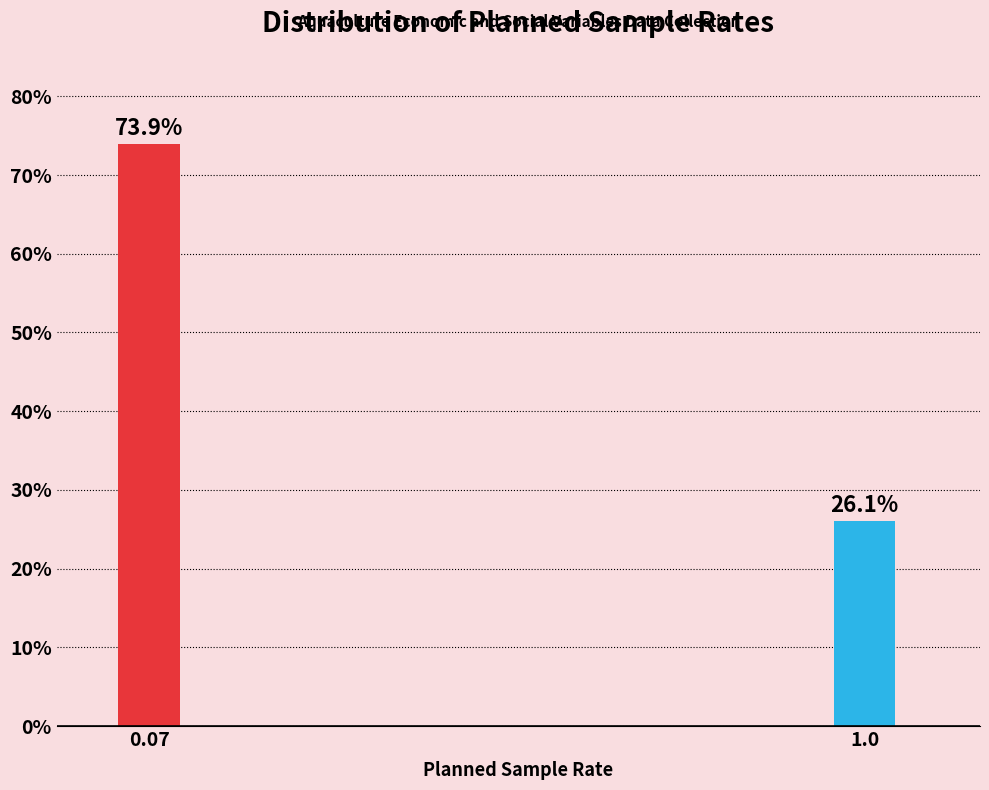

Reading left to right, what are all the values shown in this chart?

73.9	26.1